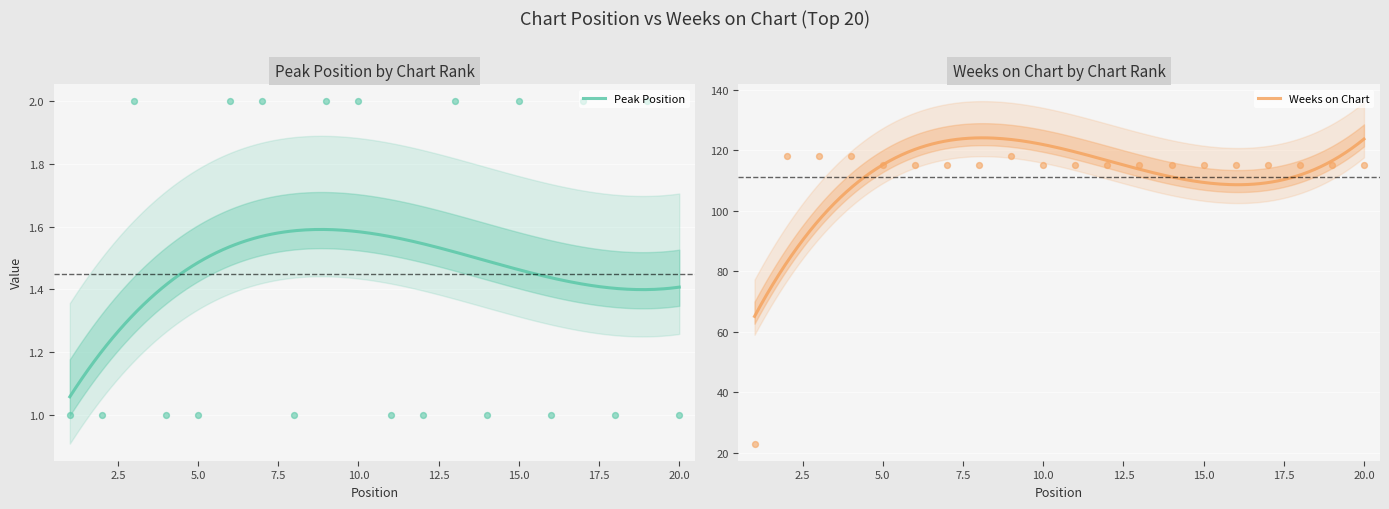

What is the total value across all series at 8?

116